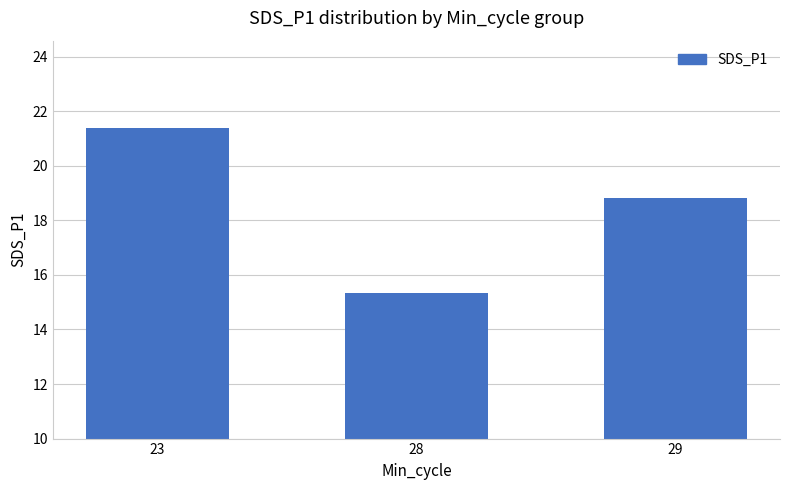

List the labels in order of value, smallest first.

28, 29, 23